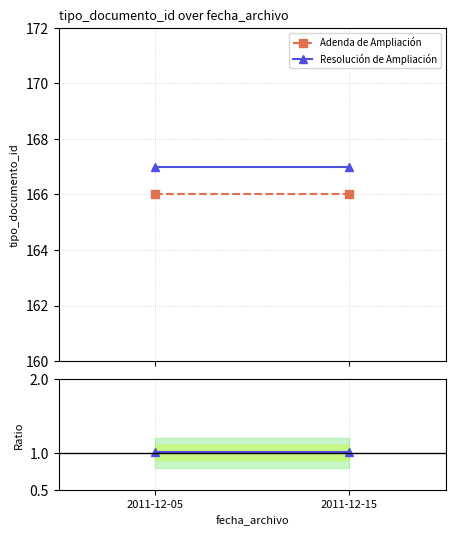

What is the sum of all Resolución de Ampliación / Adenda de Ampliación values?

2.0